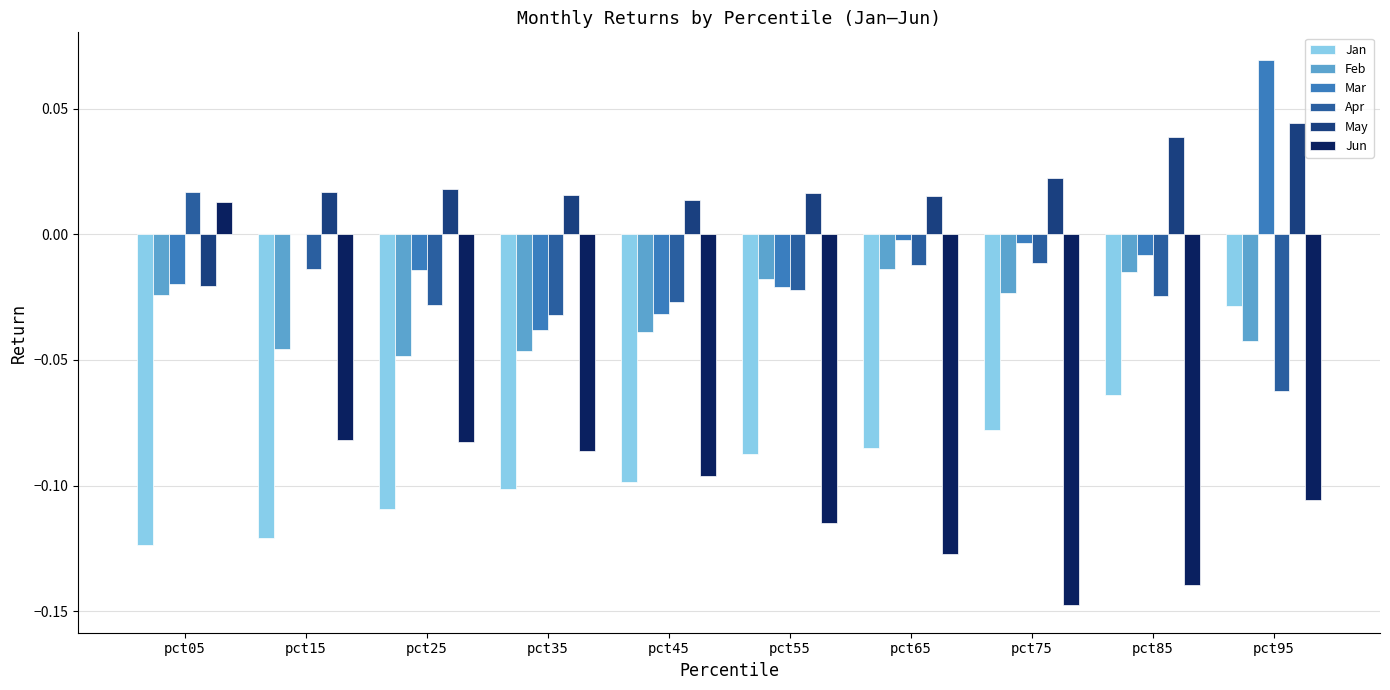

What is the sum of all Feb values?

-0.3